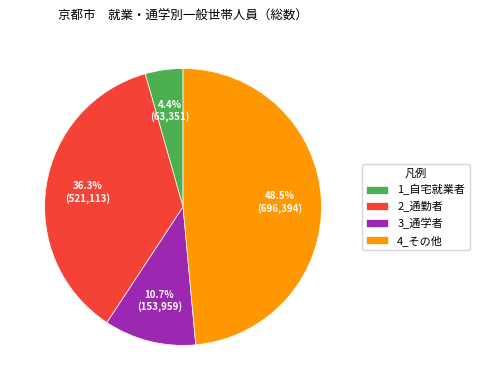

Rank the categories by value from highest to lowest.

4_その他, 2_通勤者, 3_通学者, 1_自宅就業者